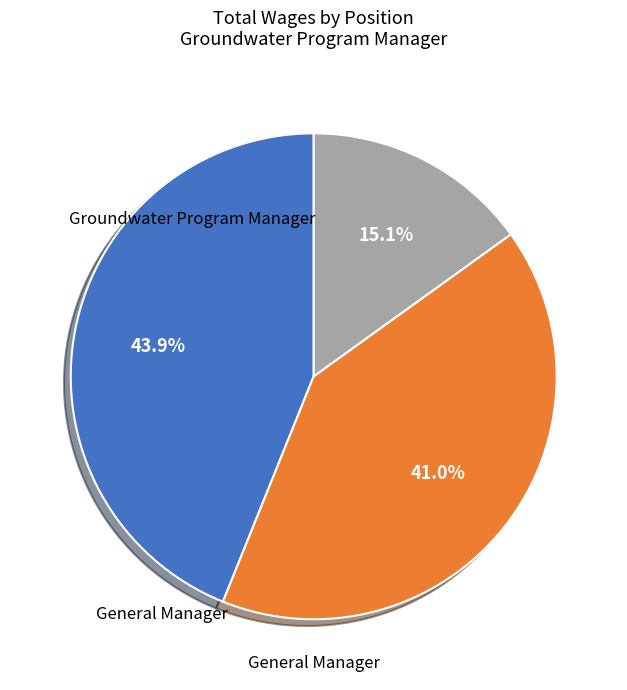

Is there any slice that represents more than half of the pie?

No